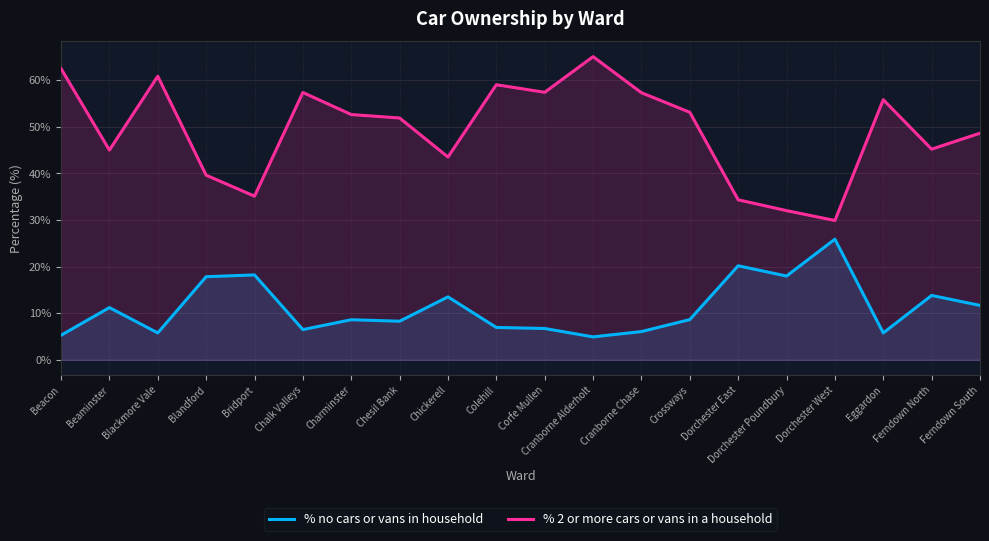

What position from the right is Chesil Bank?

13